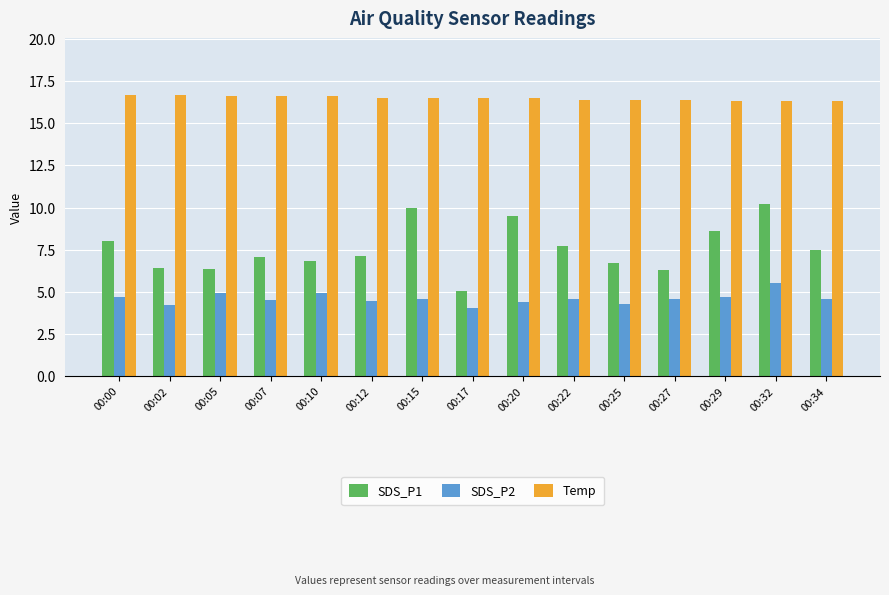

How many groups of bars are there?

15